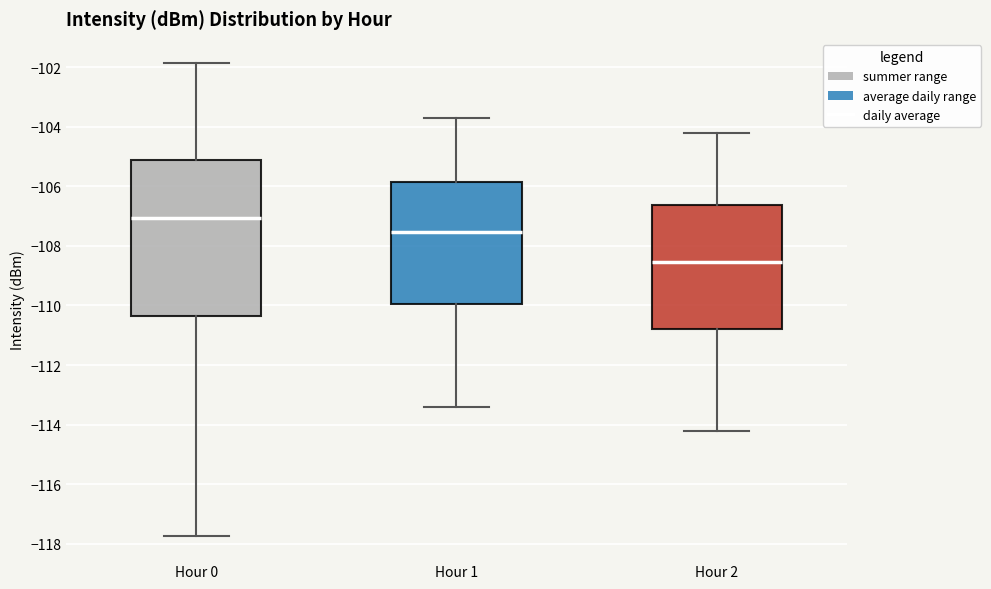

Reading left to right, read every box against the y-axis: the position of its median line, the range the box covers, and the ends of its whiskers. The values are not printed on the chart, so give them approximately, as read against the axis.

Hour 0: median -107.0, box -110.4 to -105.2, whiskers -117.8 to -101.8
Hour 1: median -107.6, box -110.0 to -105.8, whiskers -113.4 to -103.6
Hour 2: median -108.6, box -110.8 to -106.6, whiskers -114.2 to -104.2